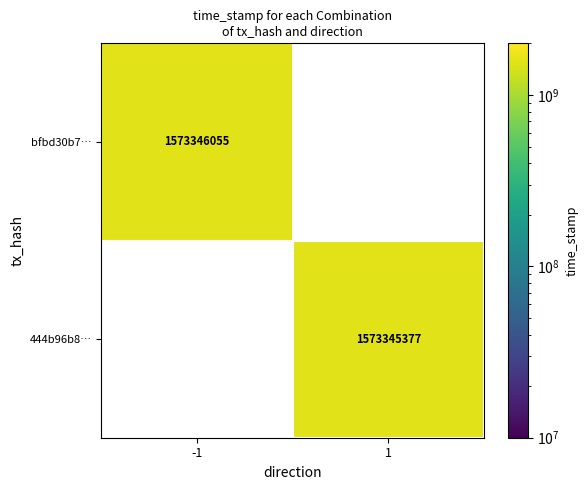

Rank the series at value from highest to lowest value.

bfbd30b70aa6ece23b92c0dbc6f5b4b0c67cdb7, 444b96b8b5d8bde23fd115ac964f0e26d85a6df